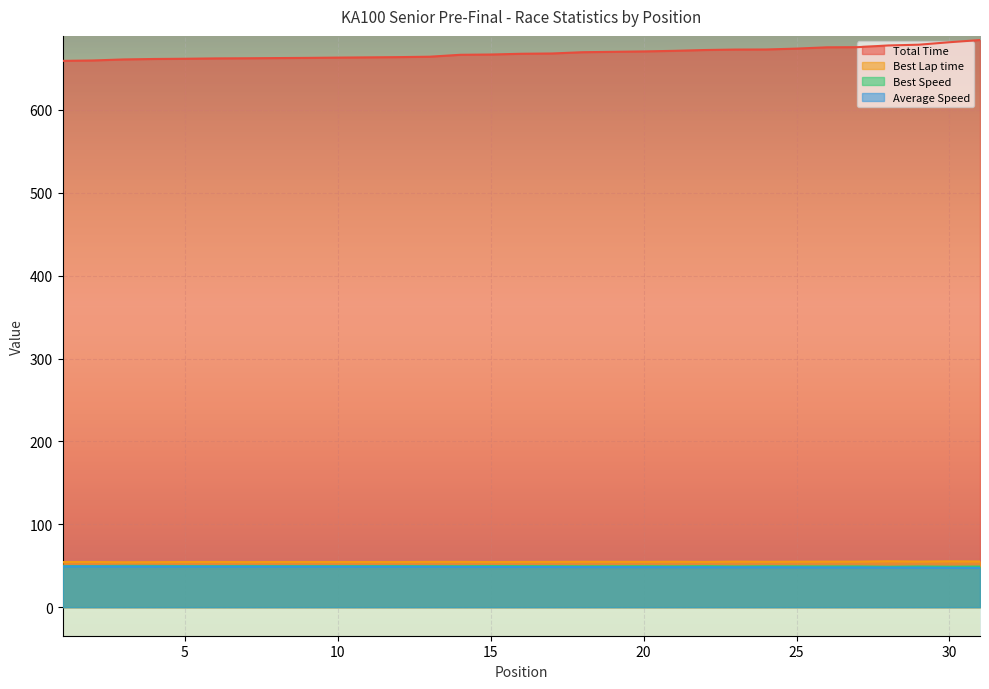

Is it true that Best Speed equals 49.3 at 21?

True